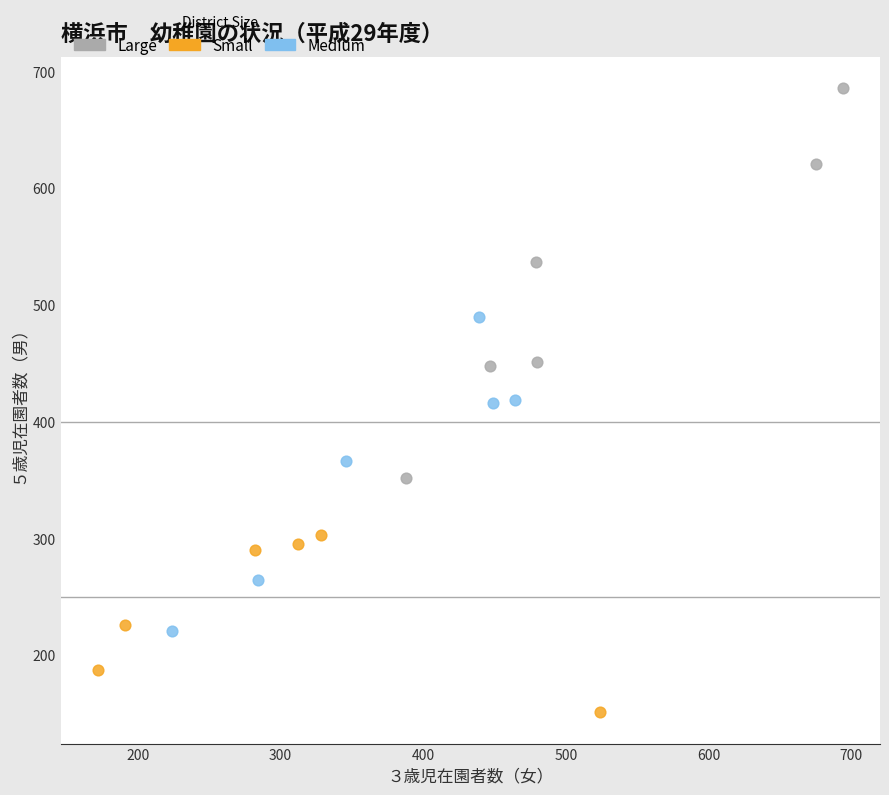

Which series has the largest Y range (max minus min)?

Large